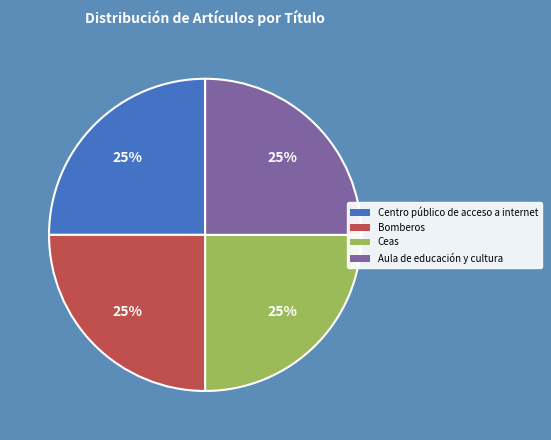

Is Centro público de acceso a internet the majority of the pie?

No